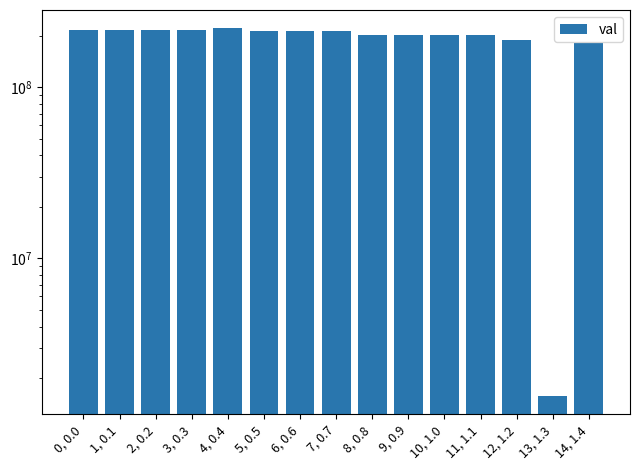

Approximately how many times larger is the value at 12, 1.2 compared to 1, 0.1?

0.9